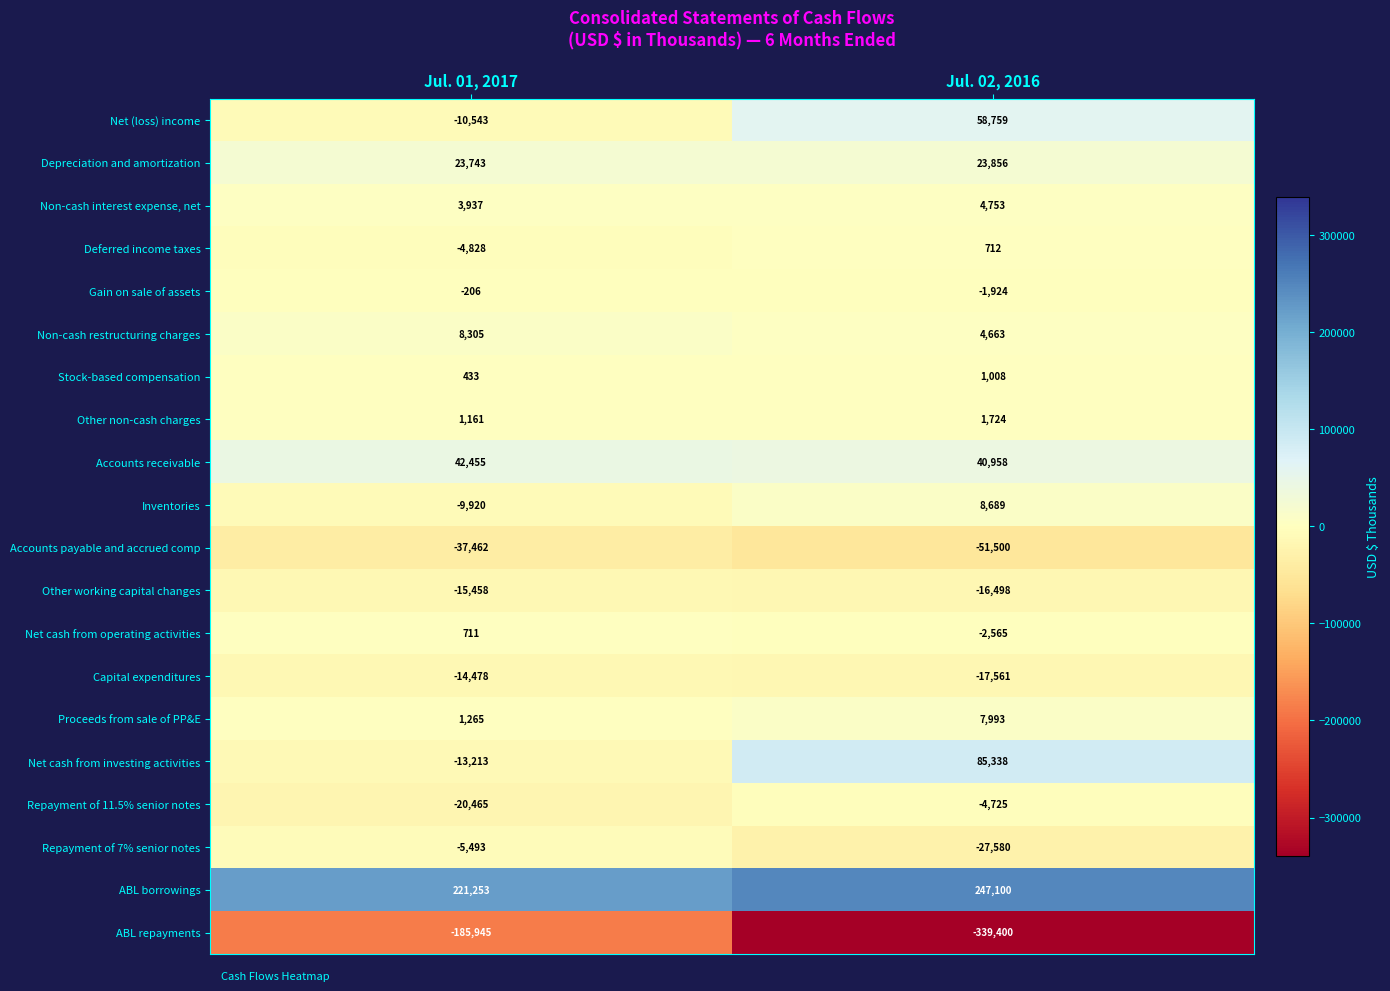

The Deferred income taxes series shows -1012 at Jul. 01, 2017. True or false?

False